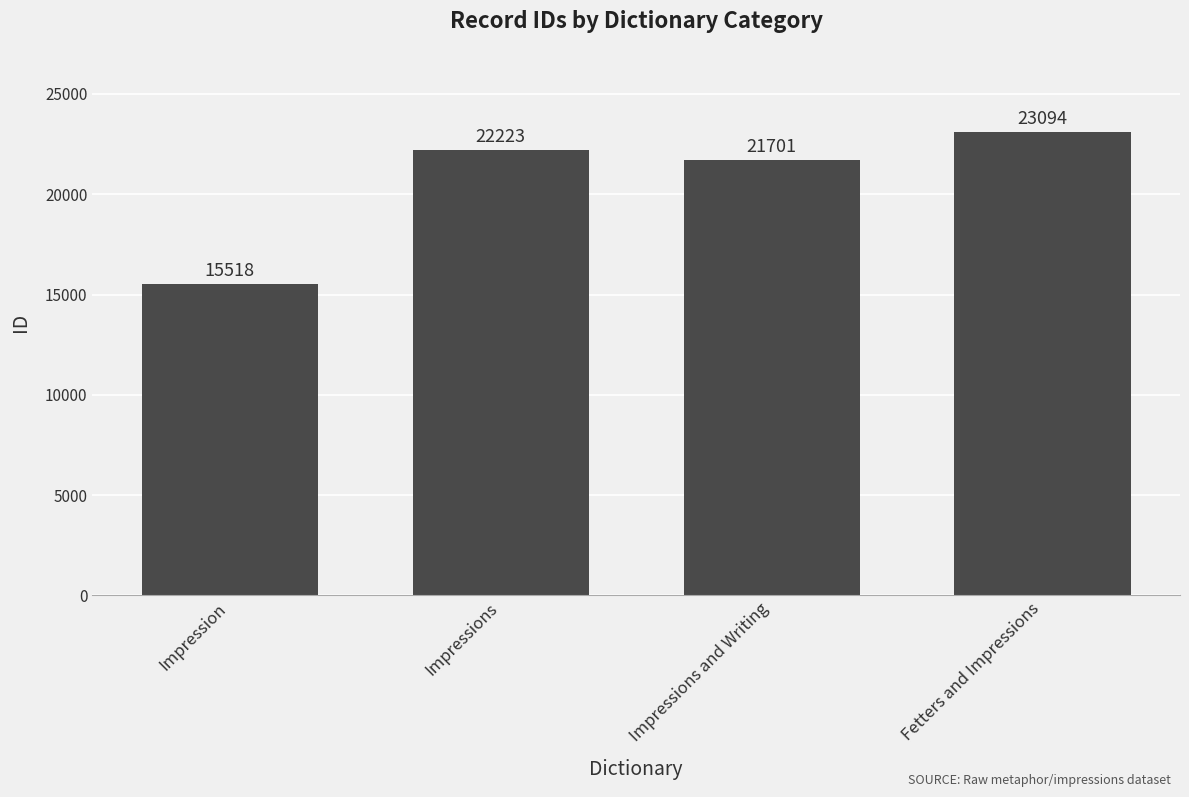

Where is the data nearest to the value 19306?

Impressions and Writing